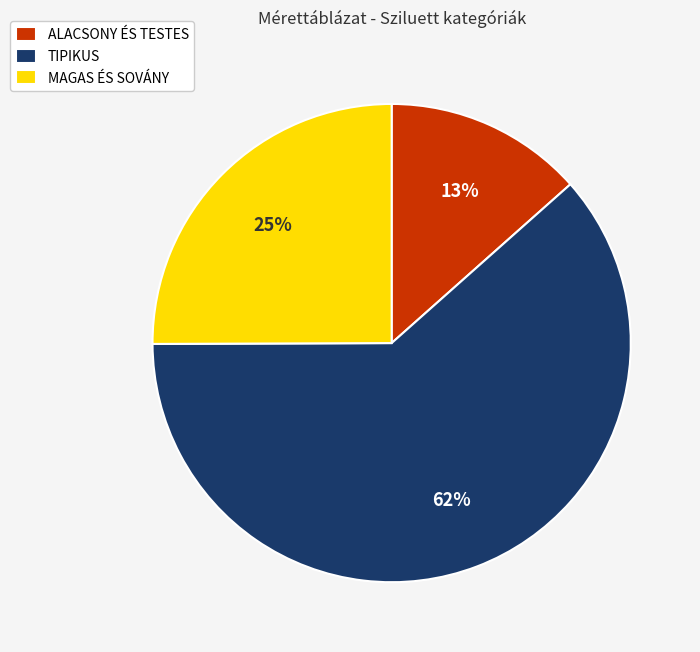

Is there any slice that represents more than half of the pie?

Yes